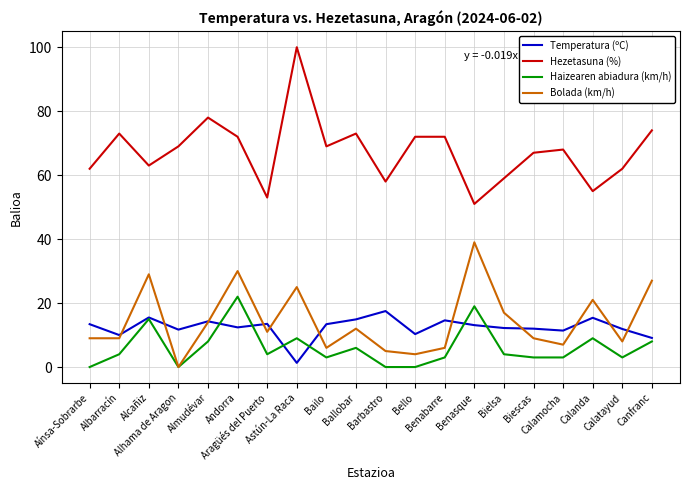

Which series has the widest spread of values?

Hezetasuna (%)